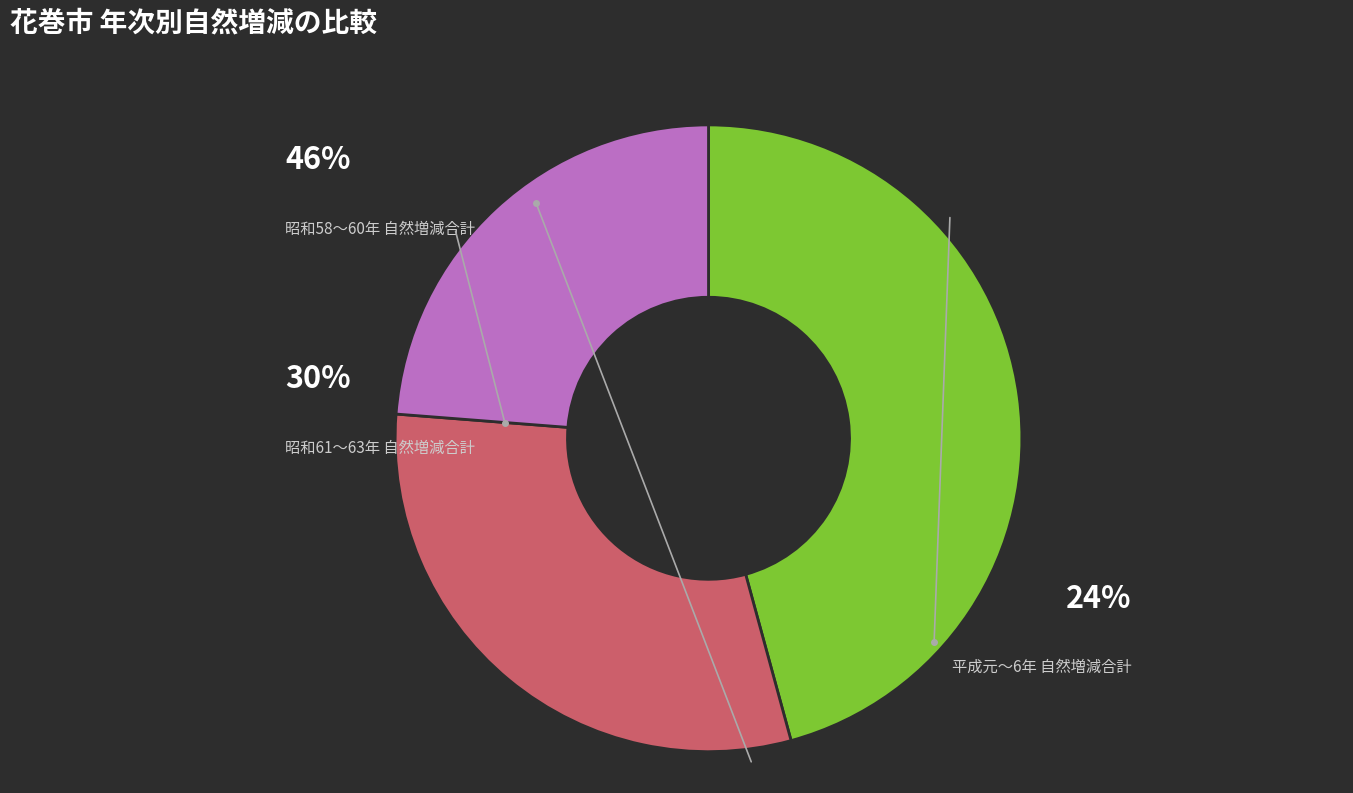

Is there any slice that represents more than half of the pie?

No